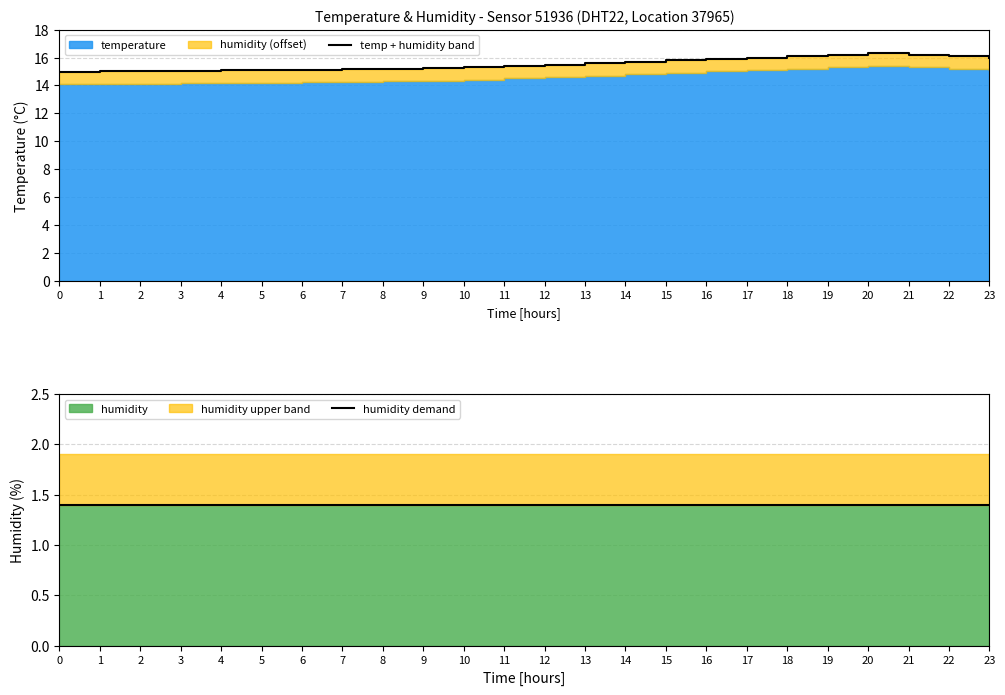

What is the approximate value of temp + humidity band at 17?

16.0